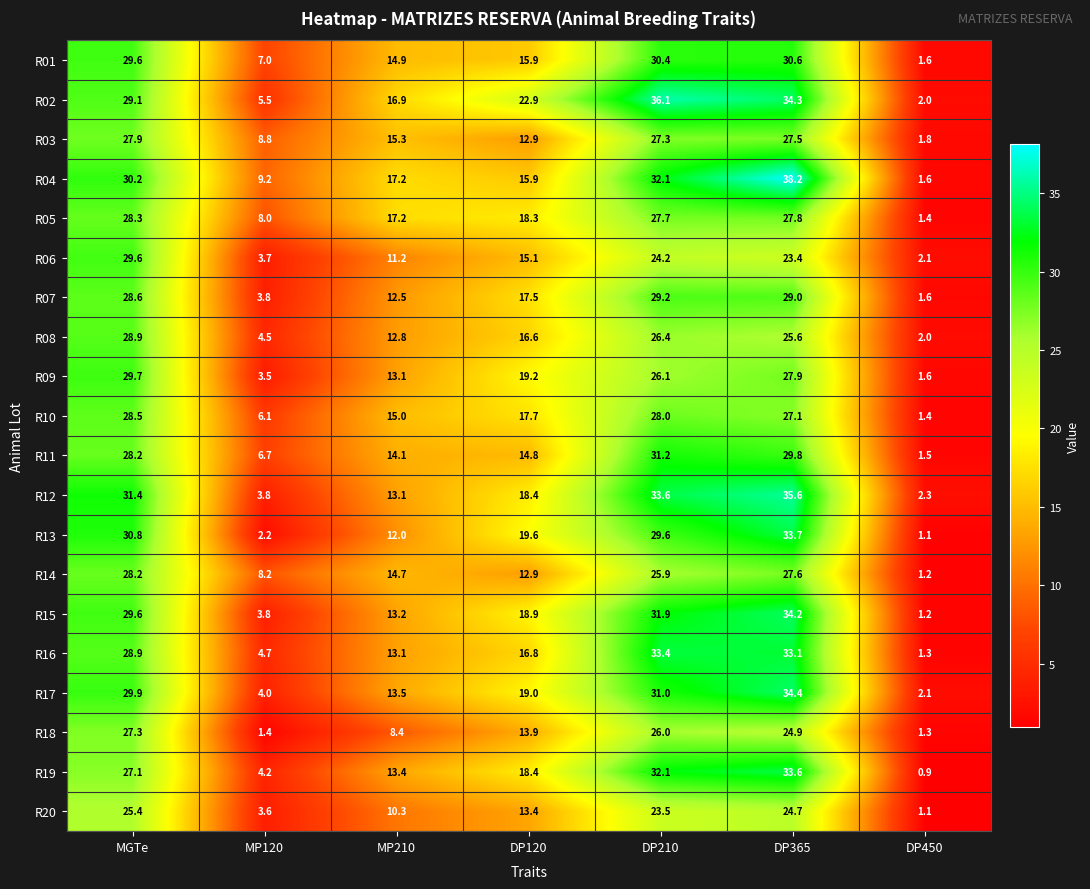

How many series are shown in this chart?

20